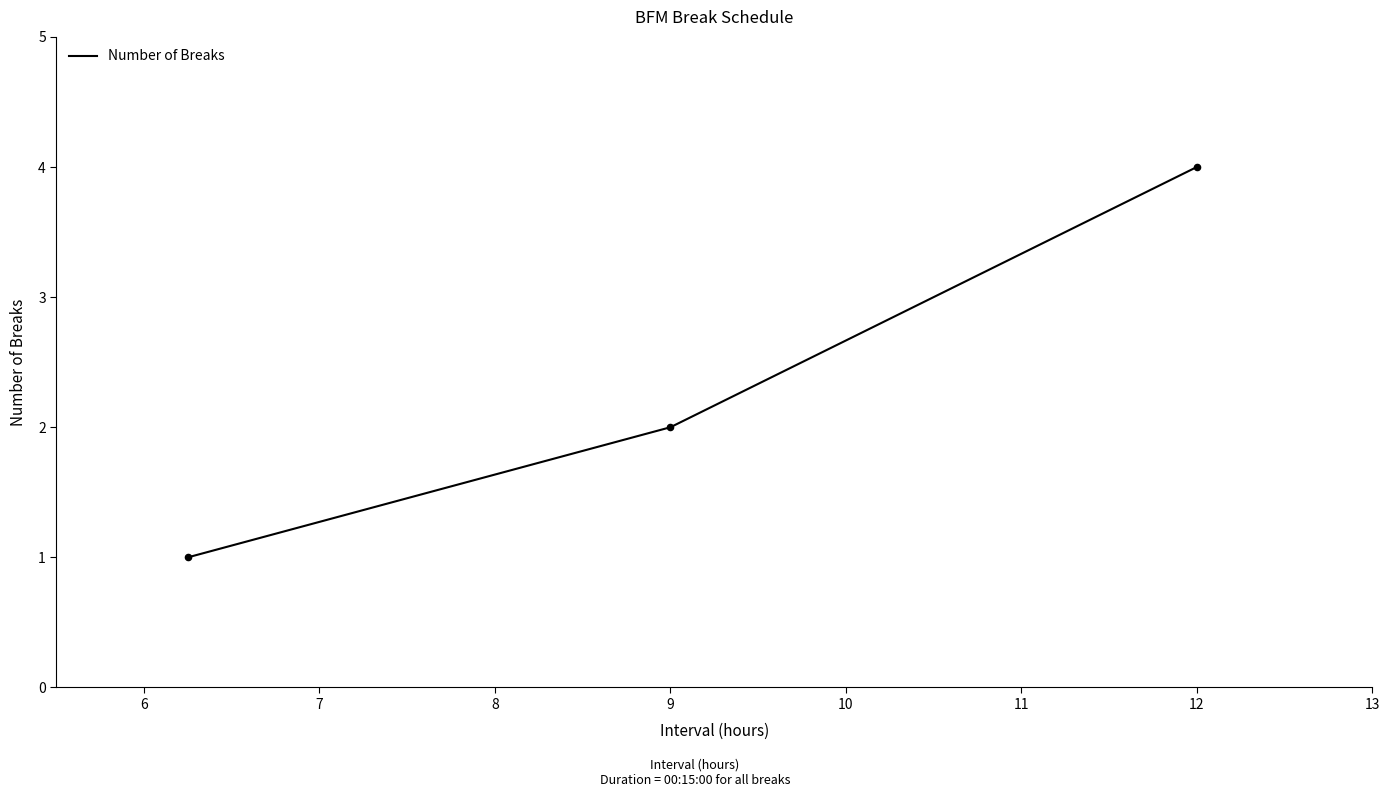

What is the sum of all values?

7